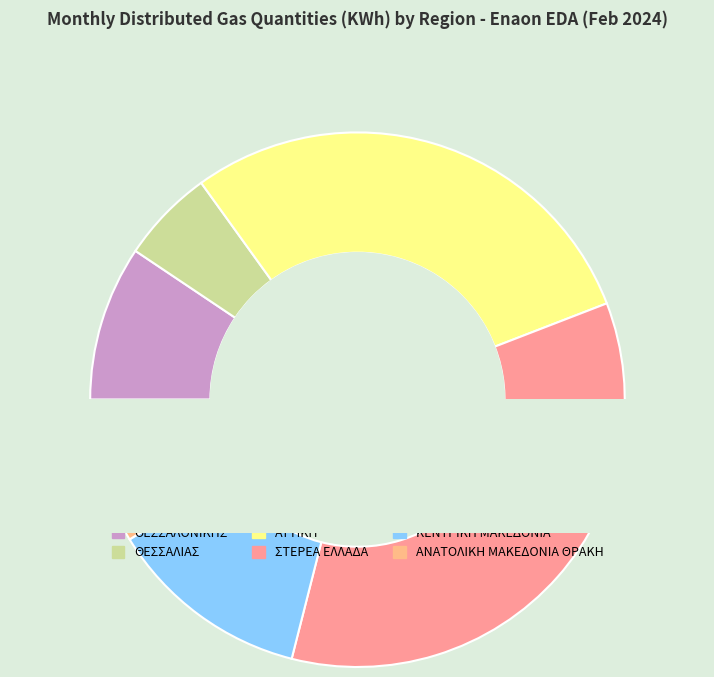

To the nearest percent, what is the combined percentage of ATTIKH and ΣΤΕΡΕΑ ΕΛΛΑΔΑ?

64%